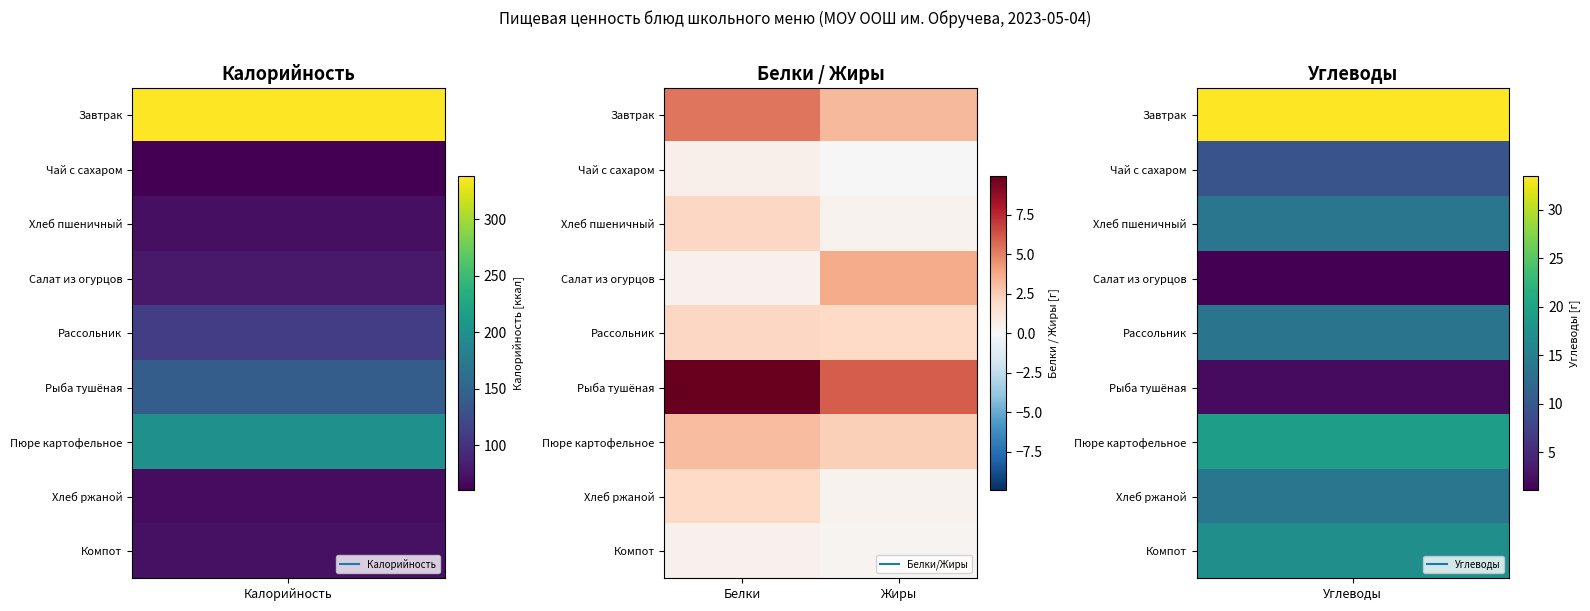

What is the greatest value displayed?

9.9